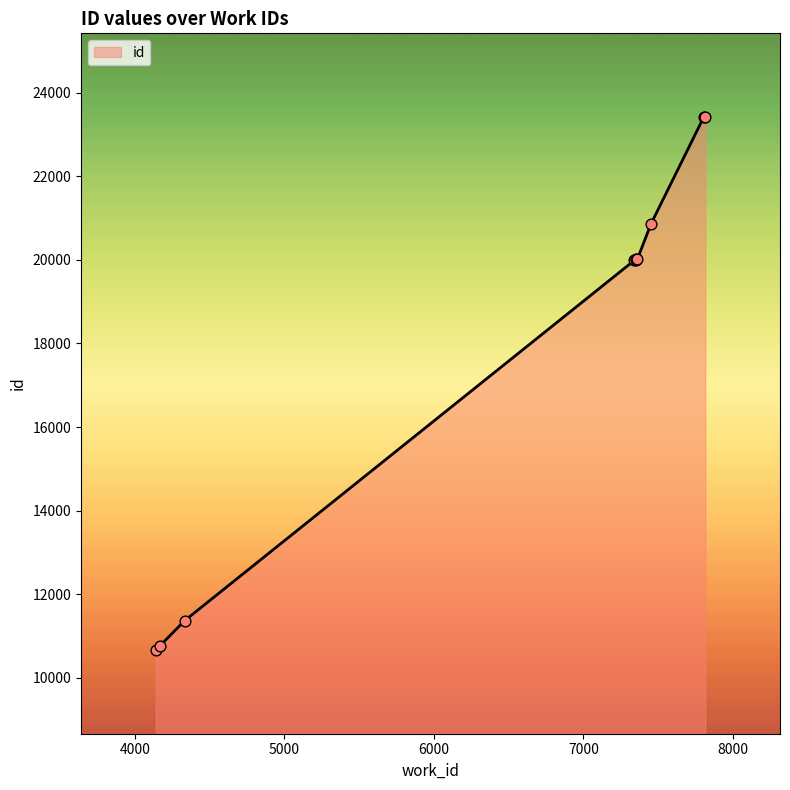

What is the minimum value shown in the chart?

10658